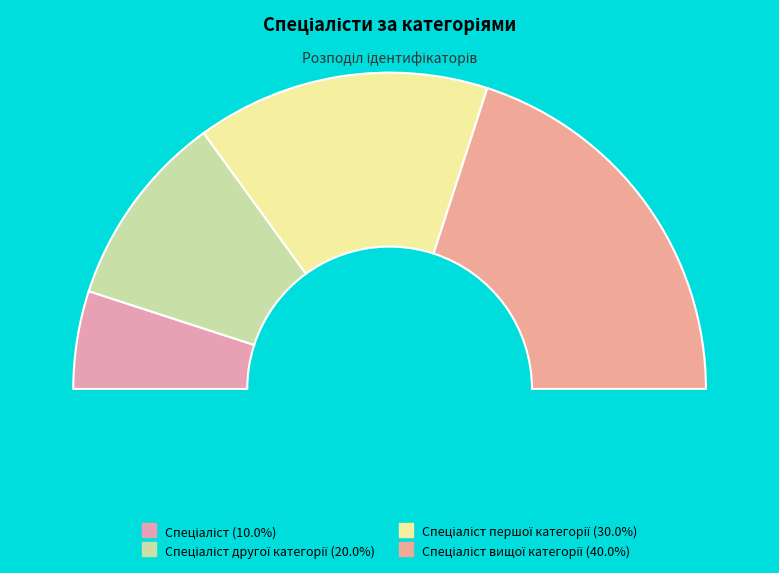

Is there any slice that represents more than half of the pie?

No